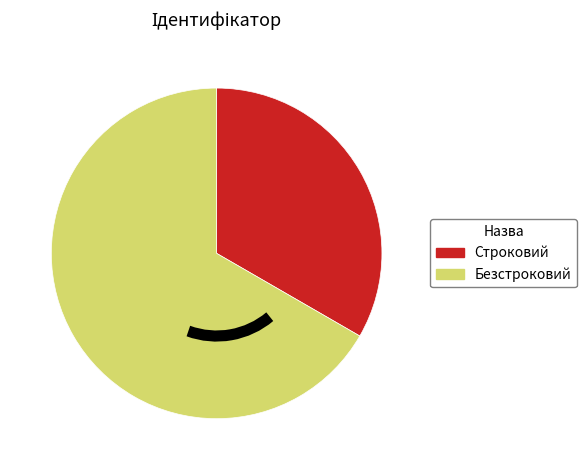

The Безстроковий slice represents 67% of the pie. True or false?

True